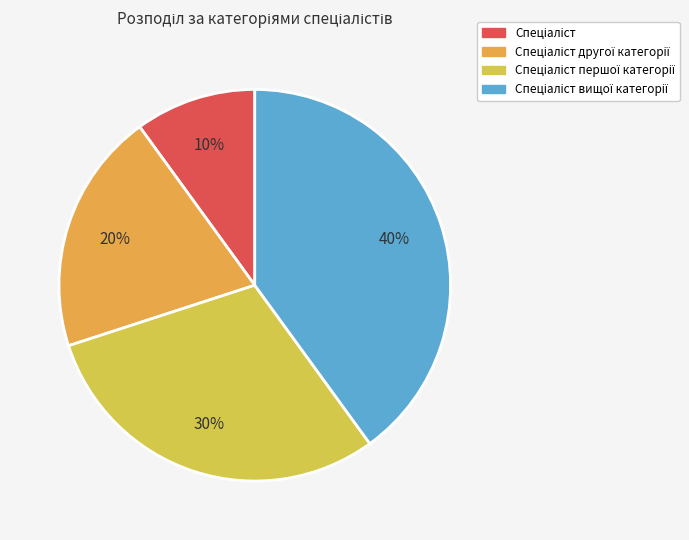

Count the number of slices in the pie.

4